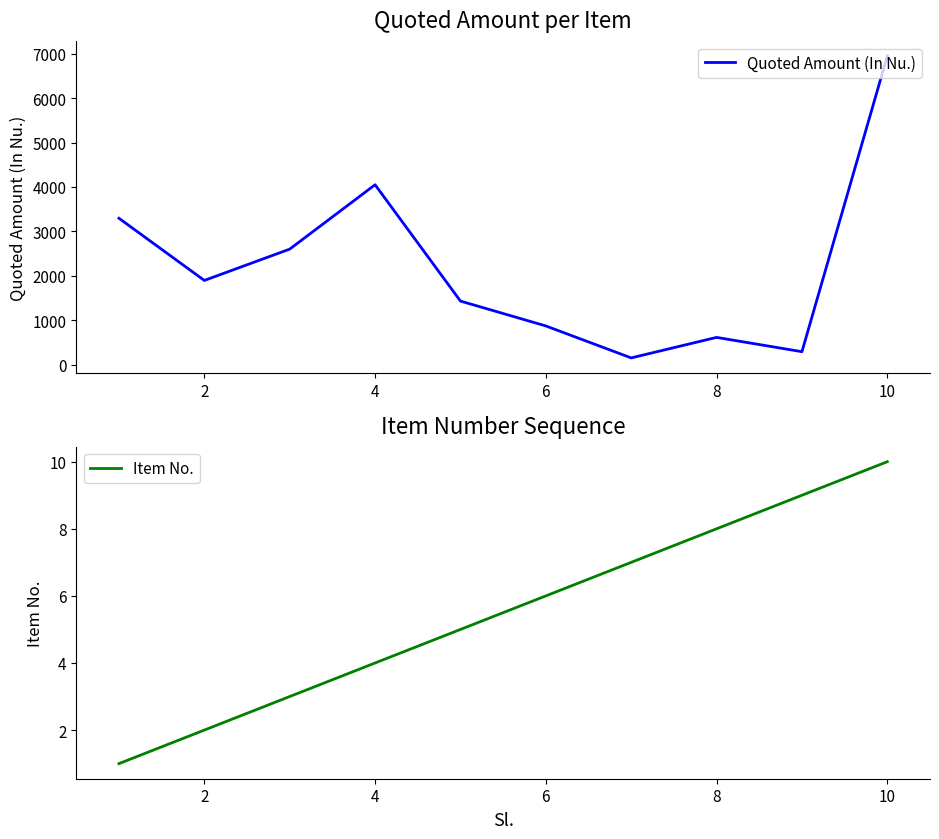

What is the highest value of the Quoted Amount (In Nu.) series?

6950